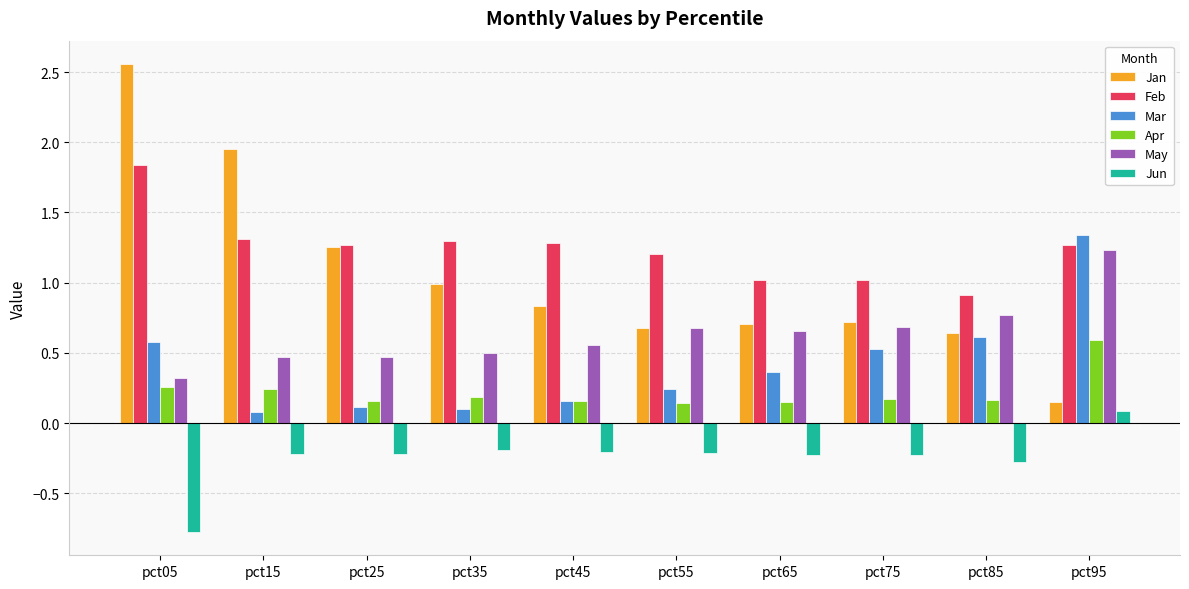

What is the sum of all May values?

6.3